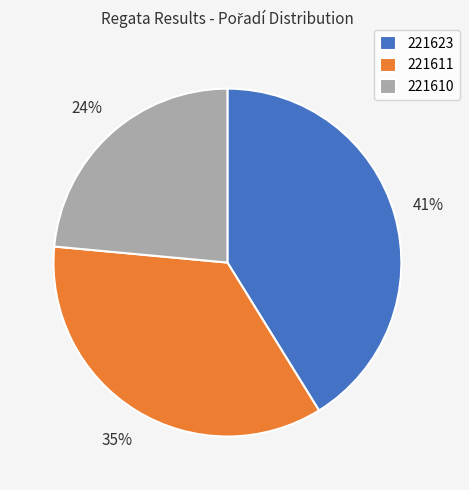

To the nearest percent, what is the combined percentage of 221611 and 221623?

76%